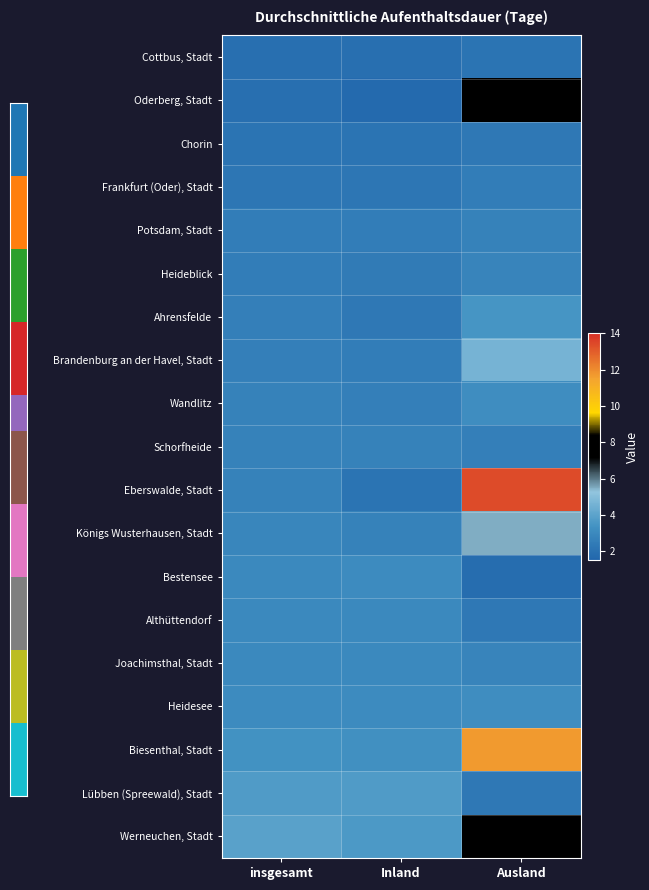

Which series has the largest total across all categories?

Biesenthal, Stadt